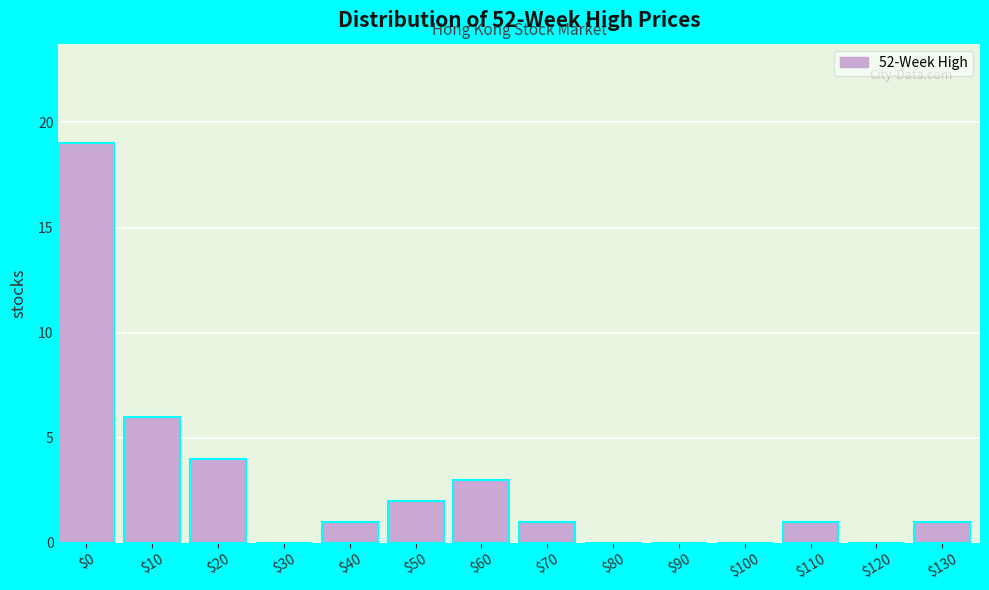

What is the greatest value displayed?

19